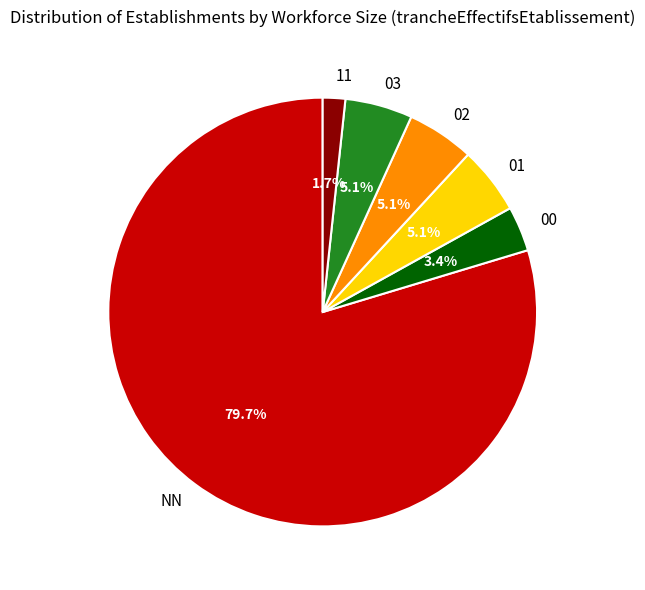

To the nearest percent, what is the difference between the largest and smallest slice percentages?

78%